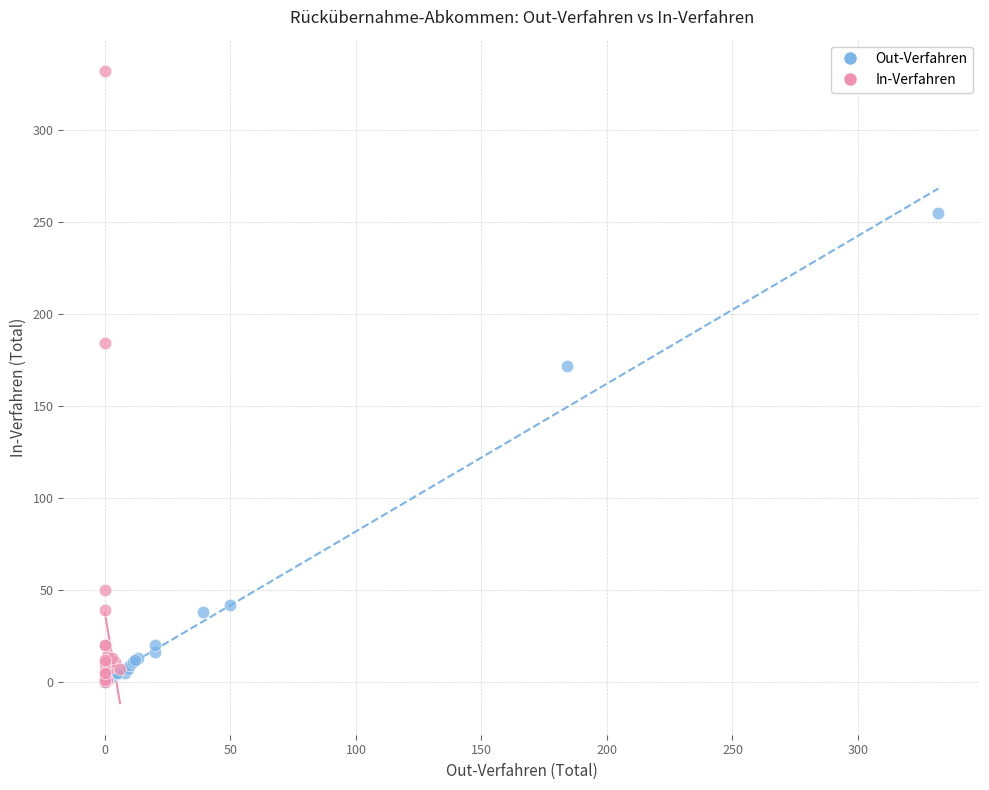

What are all the series names shown in the legend?

Out-Verfahren, In-Verfahren